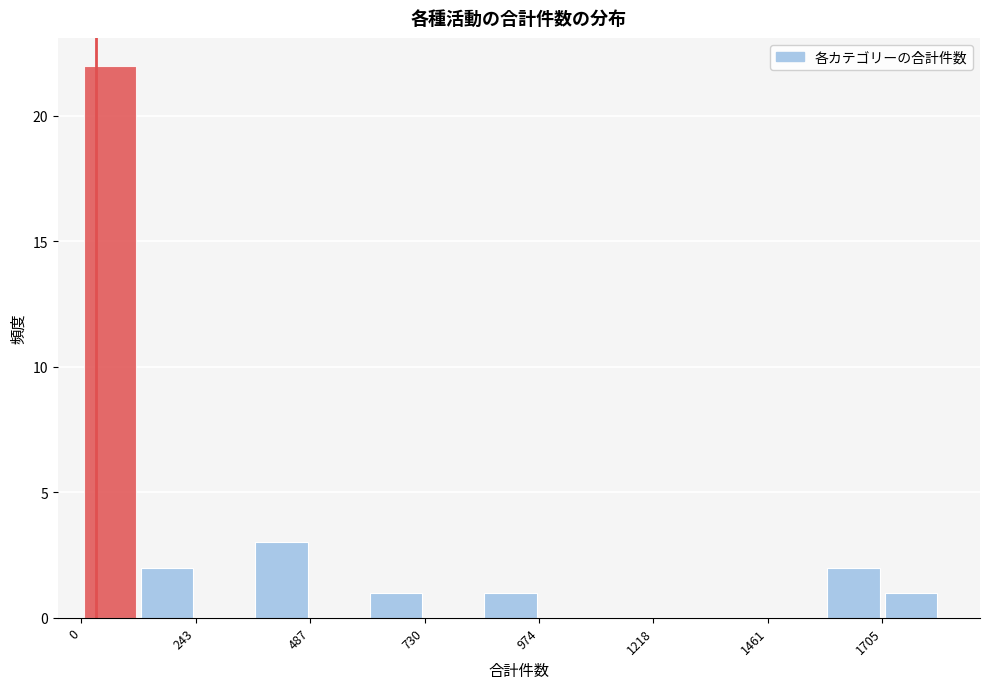

Read against the x-axis, roughly where is the centre of the tallest bar?

50